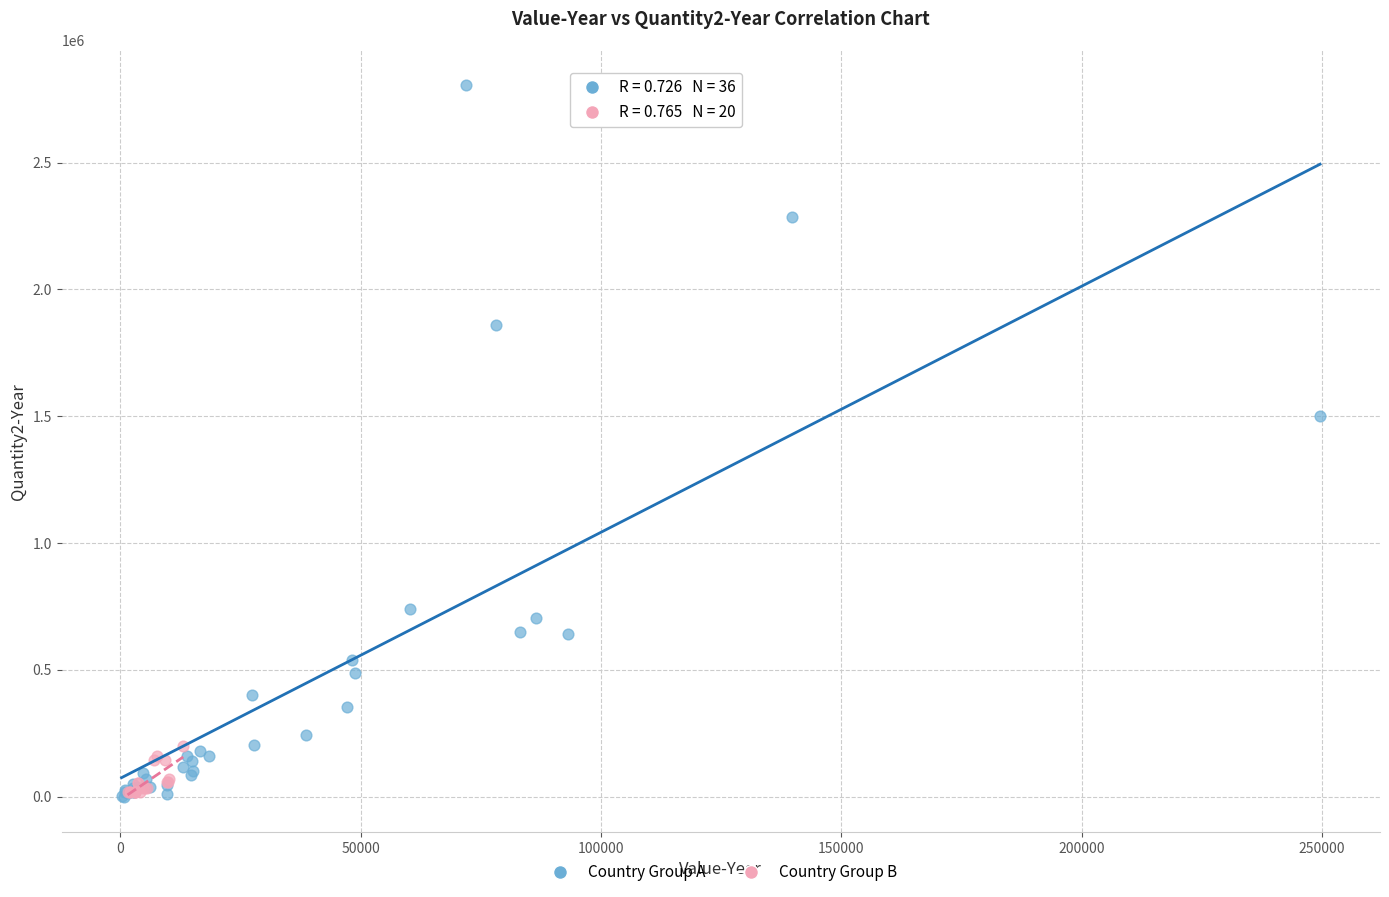

Which series contains the highest Y value?

Country Group A